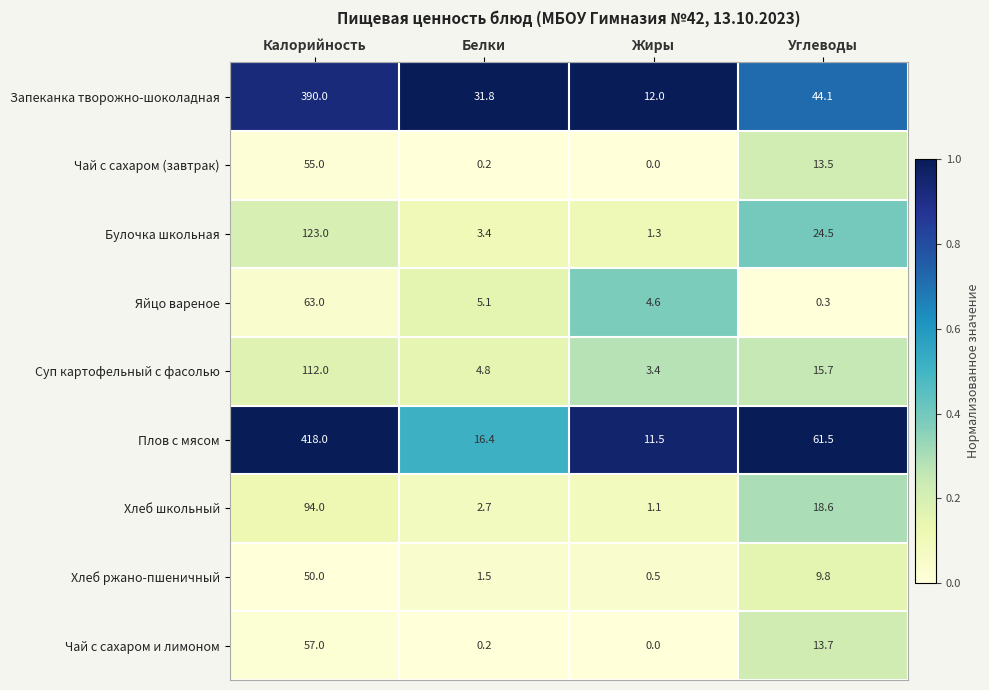

The Чай с сахаром и лимоном series shows 18.3 at Калорийность. True or false?

False